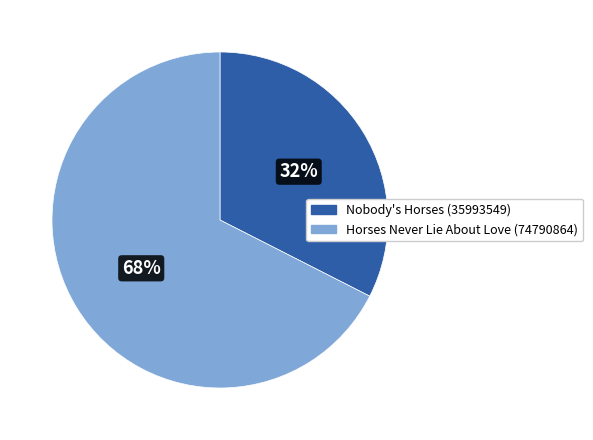

Between Horses Never Lie About Love (74790864) and Nobody's Horses (35993549), which is larger?

Horses Never Lie About Love (74790864)